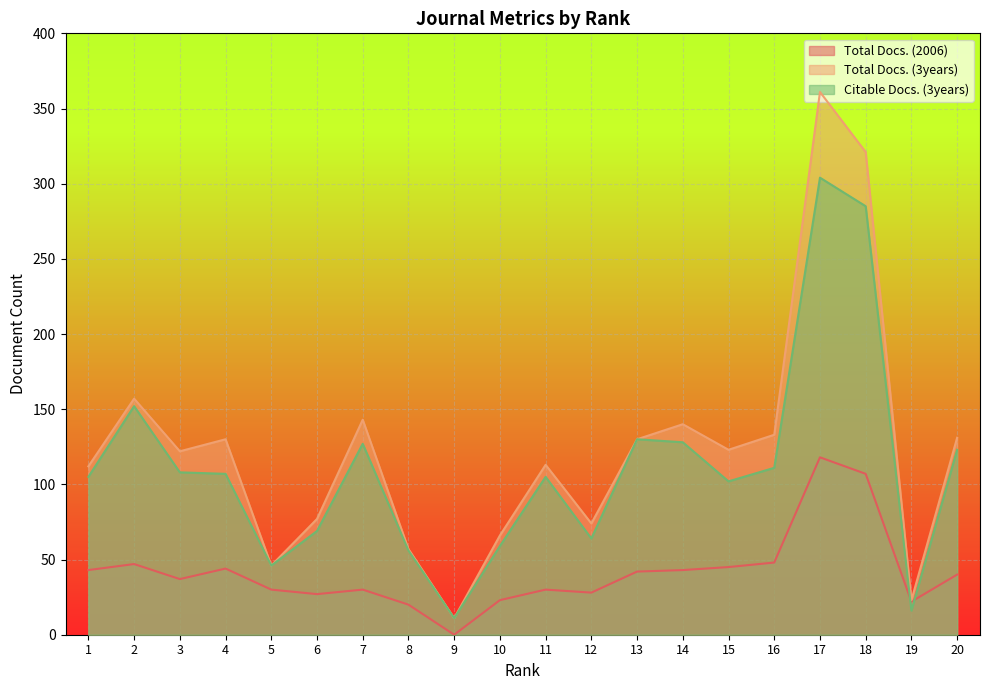

What is the difference between the Total Docs. (3years) values at 17 and 3?

239